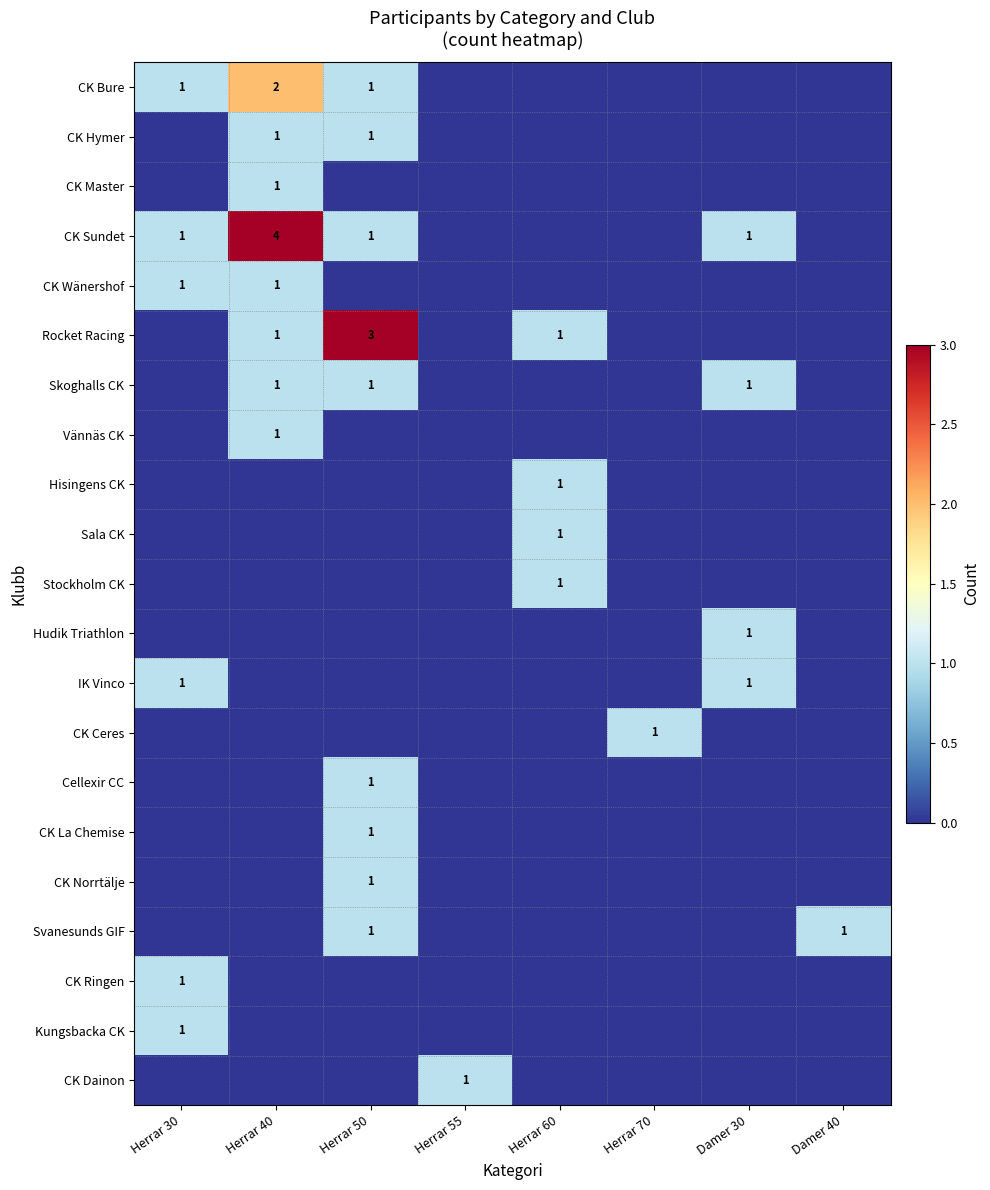

Which series changed the most between Herrar 70 and Damer 40?

CK Ceres